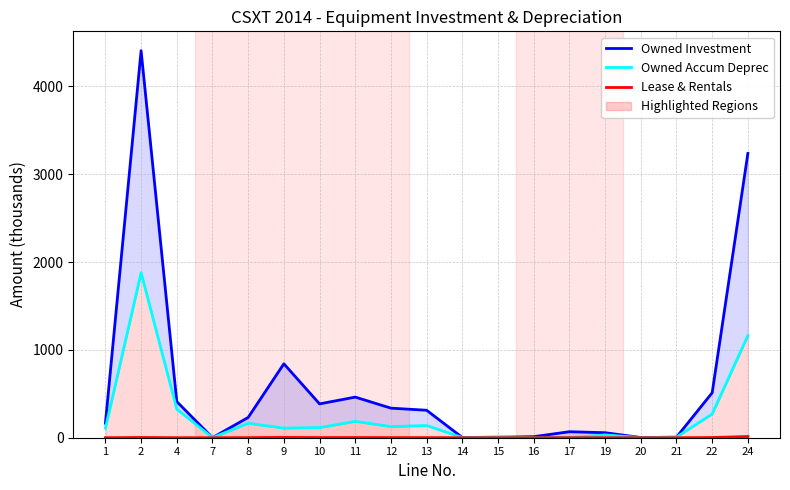

Which series has the largest total across all categories?

Owned Investment